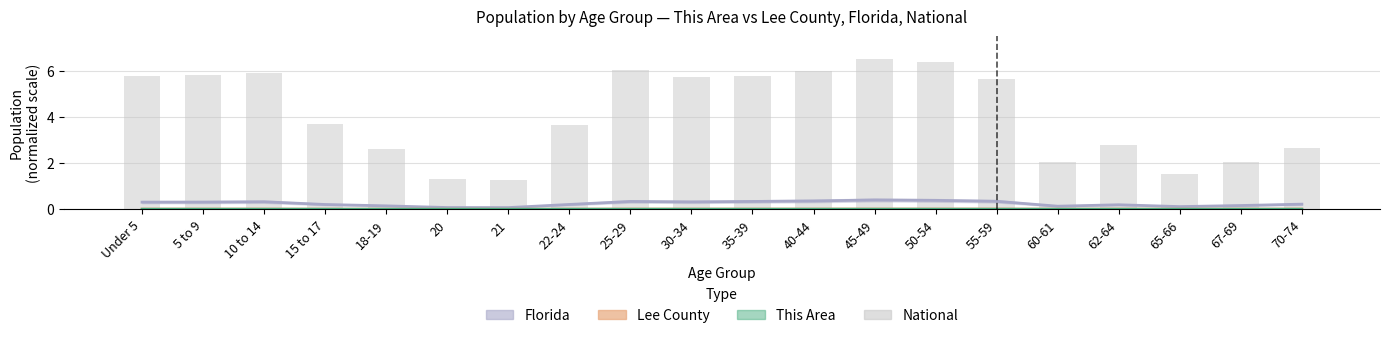

At which category does the chart reach its minimum across all series?

21